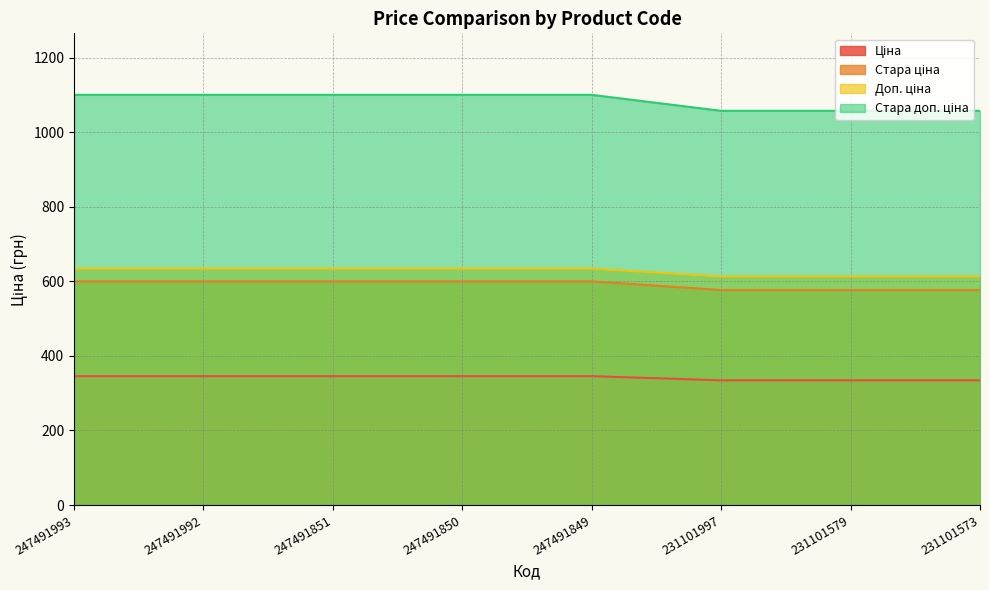

True or false: Стара ціна has a value of 388.8 at 231101573.

False